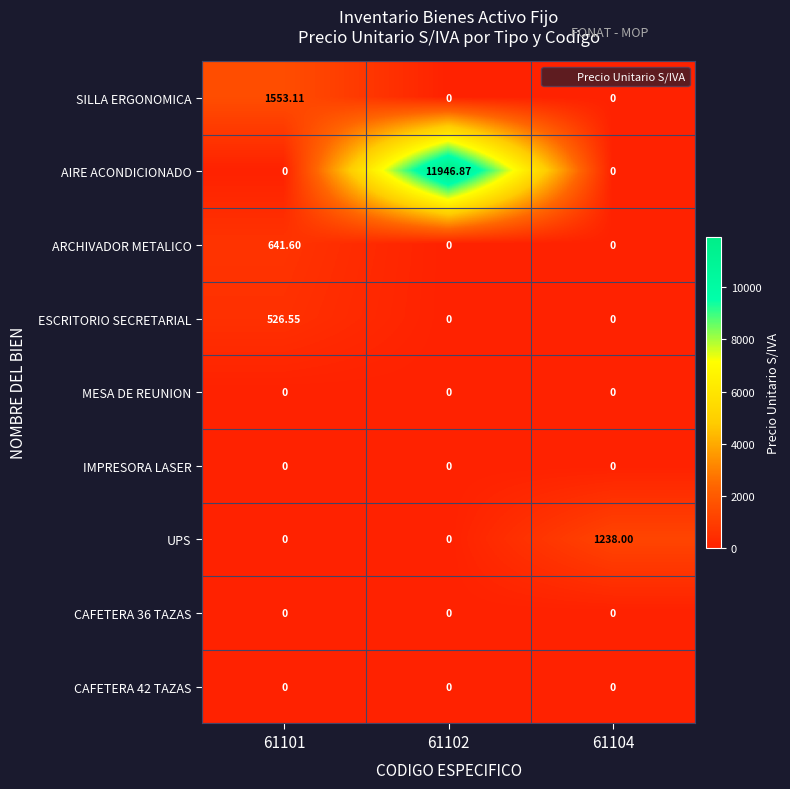

What is the spread (max minus min) of values at 61101?

1553.1